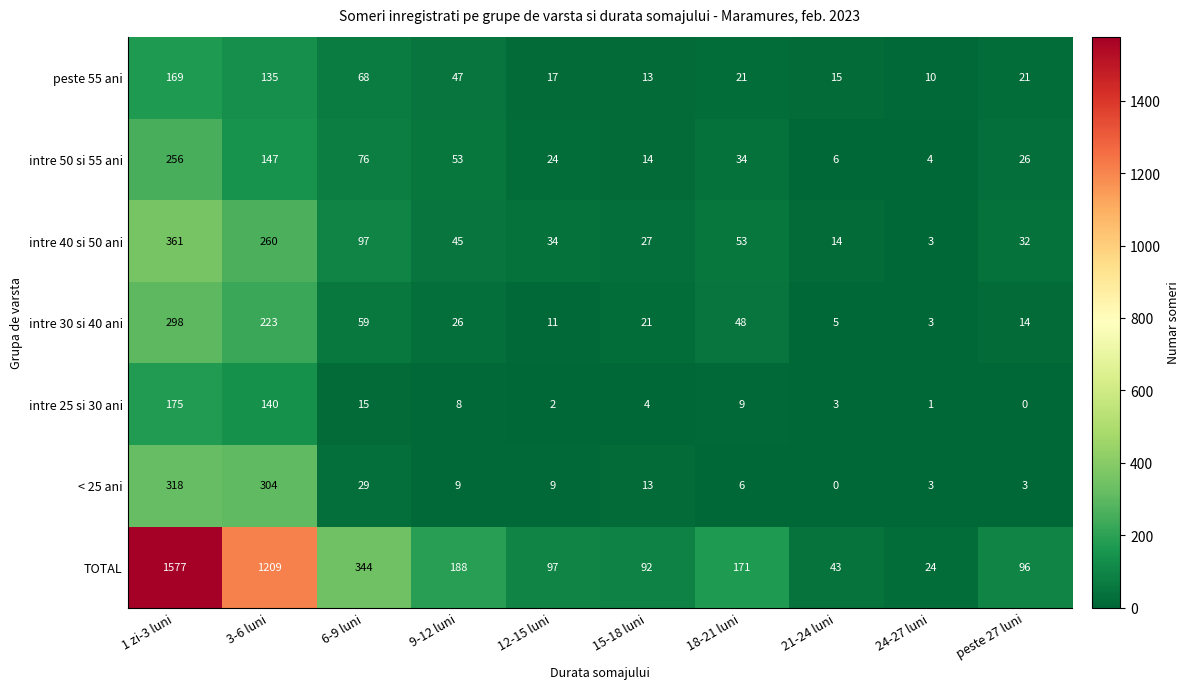

The peste 55 ani series shows 64 at 1 zi-3 luni. True or false?

False